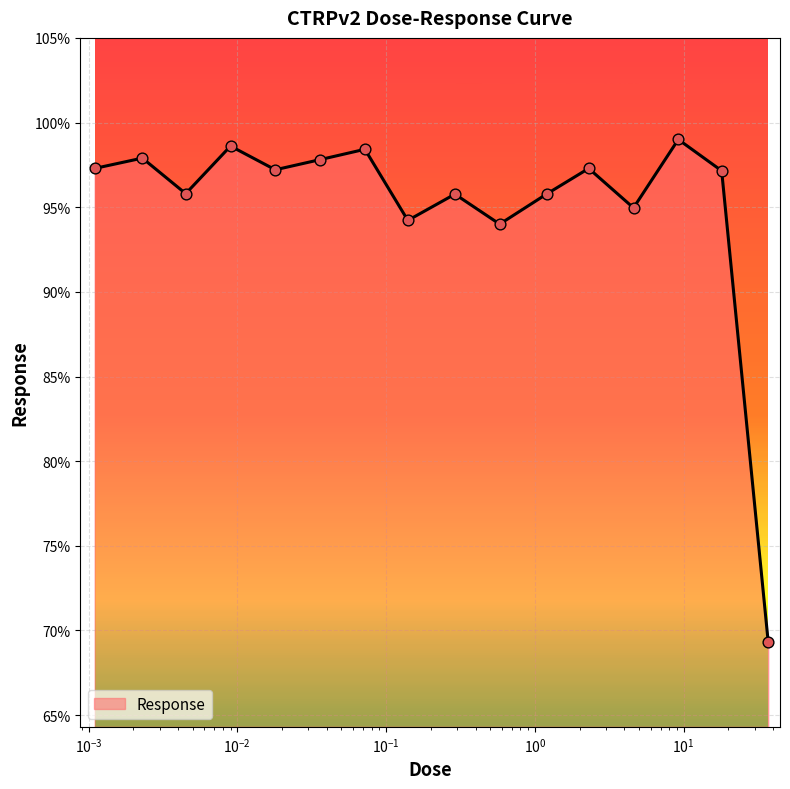

What is the greatest value displayed?

99.0